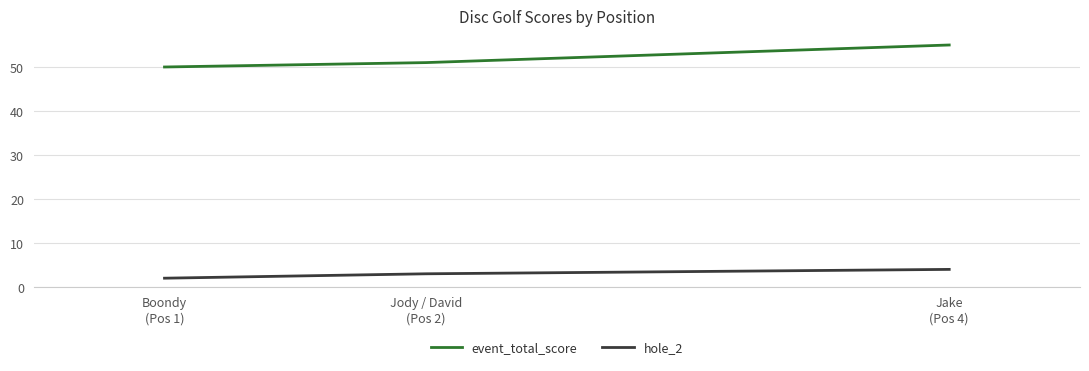

Rank the series by their maximum value, from lowest to highest.

hole_2, event_total_score